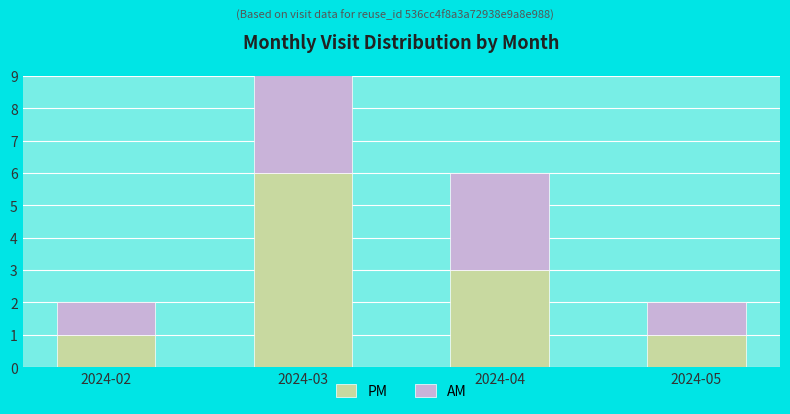

What is the difference between the maximum and second lowest values in the AM series?

5